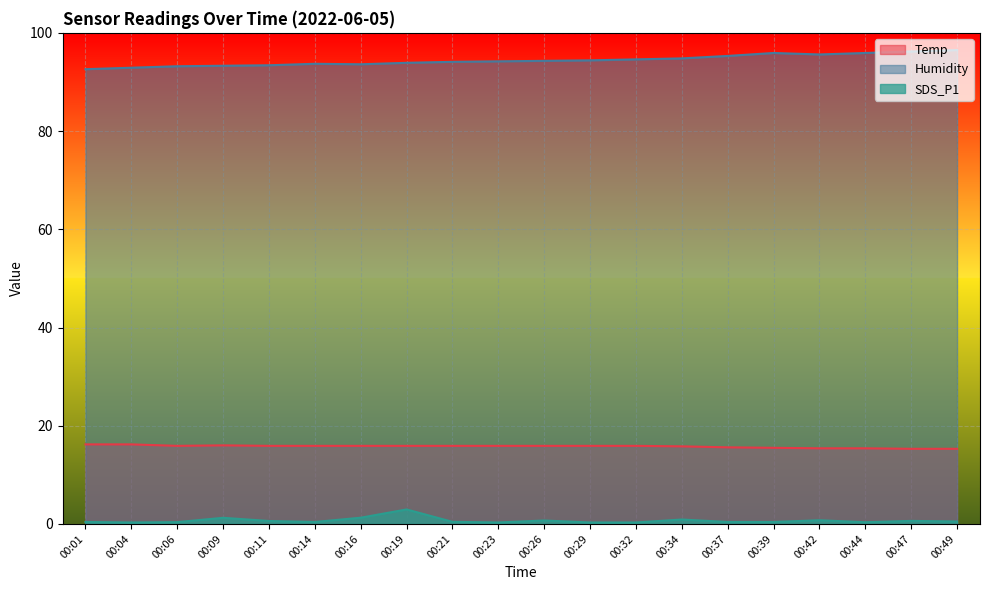

At which category is the sum across all series the highest?

00:19